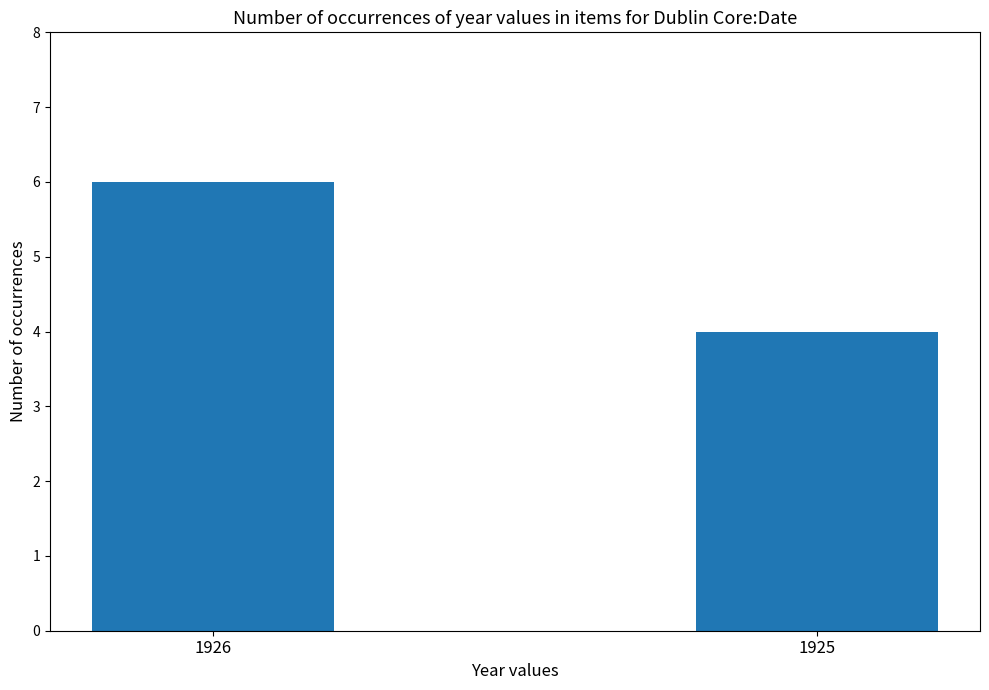

The value at 1925 is 4. True or false?

True